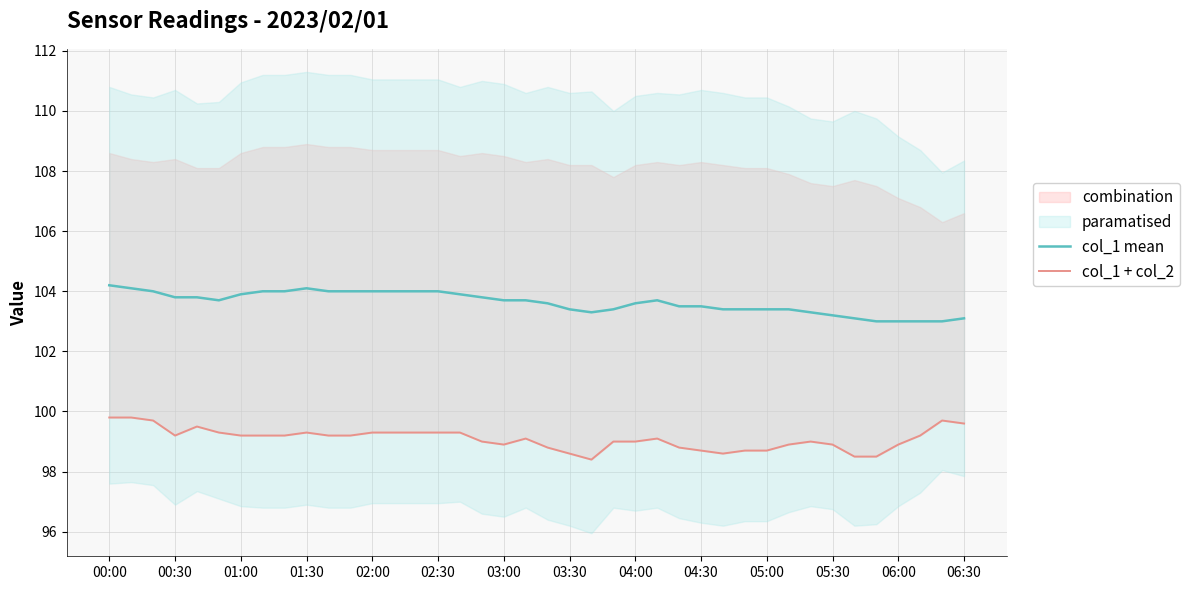

What is the highest value of the col_1 mean series?

104.2